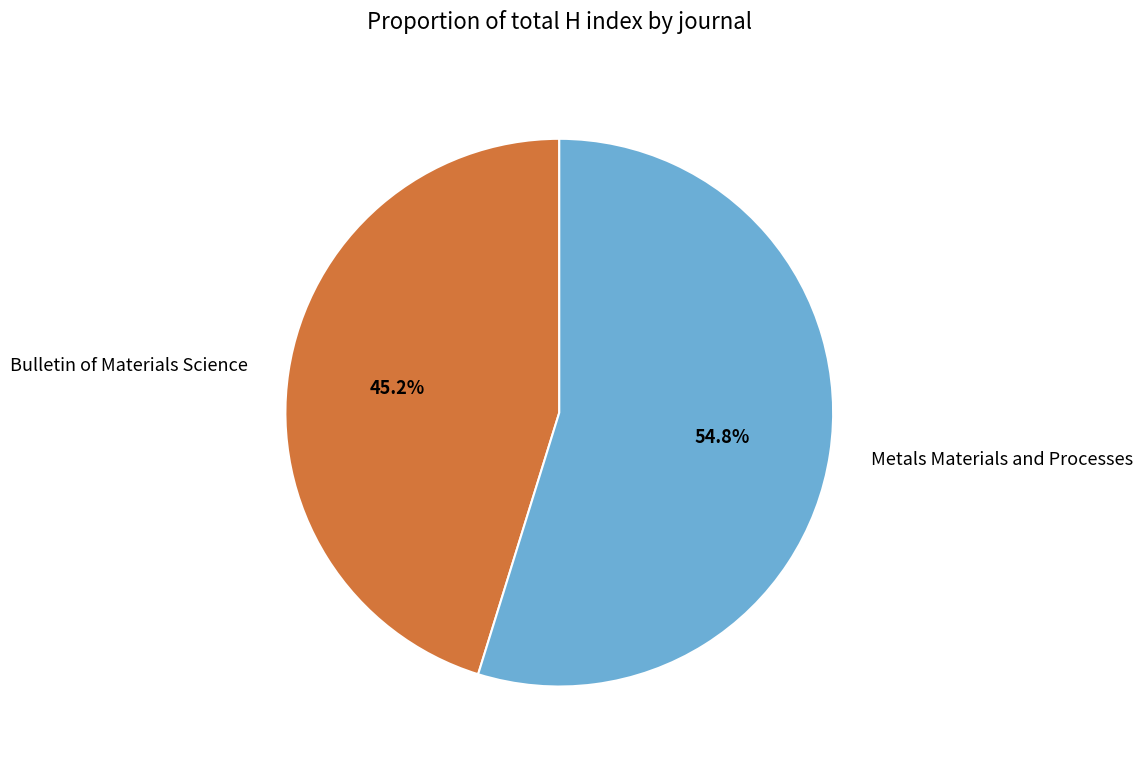

Is the sum of Bulletin of Materials Science and Metals Materials and Processes greater than half?

Yes